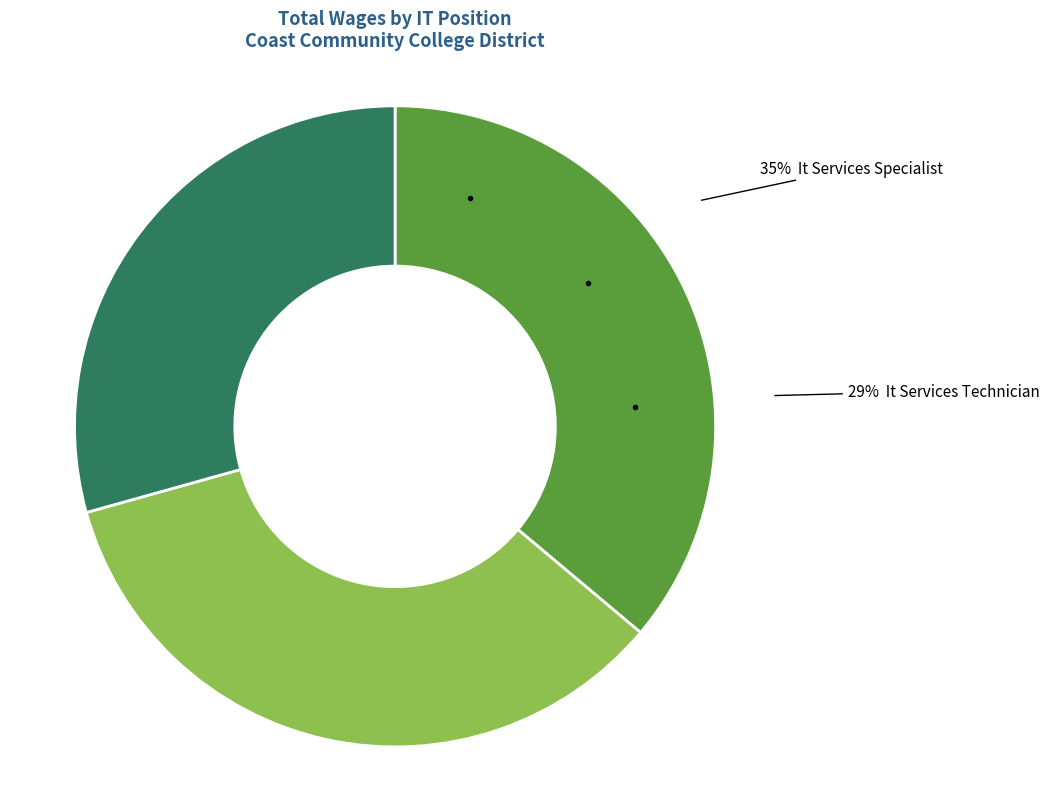

What is the change in value from It Services Analyst to It Services Technician?

-15332